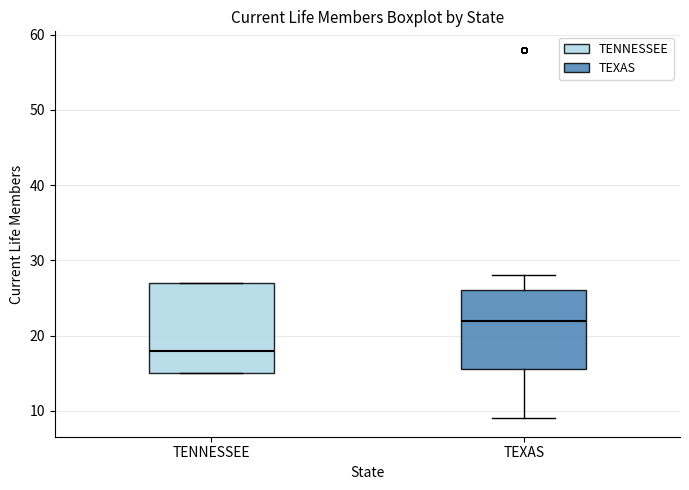

Reading left to right, read every box against the y-axis: the position of its median line, the range the box covers, and the ends of its whiskers. The values are not printed on the chart, so give them approximately, as read against the axis.

TENNESSEE: median 18, box 15 to 27, whiskers 15 to 27
TEXAS: median 22, box 16 to 26, whiskers 9 to 28